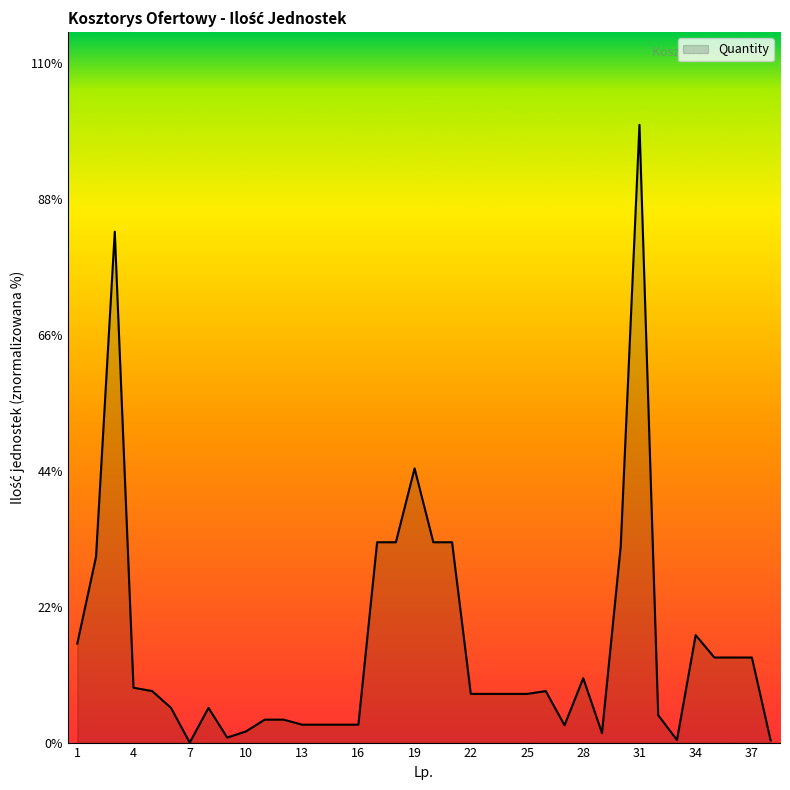

What is the greatest value displayed?

100.0